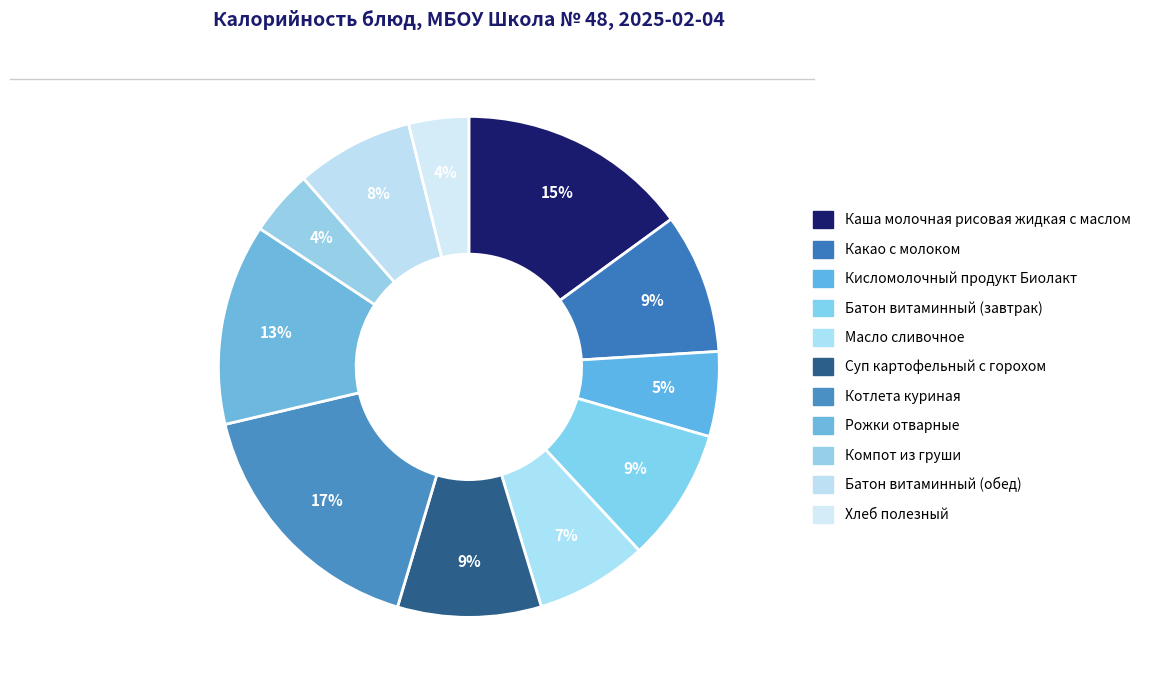

How many segments does this pie chart have?

11